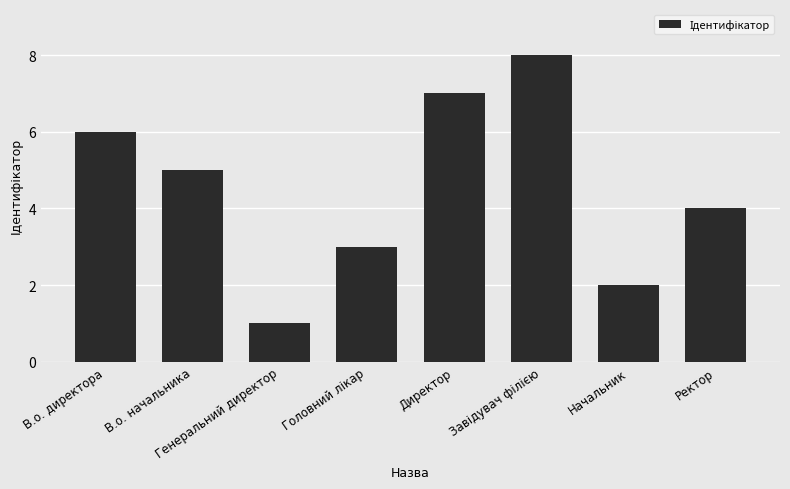

How many values are below 5?

4